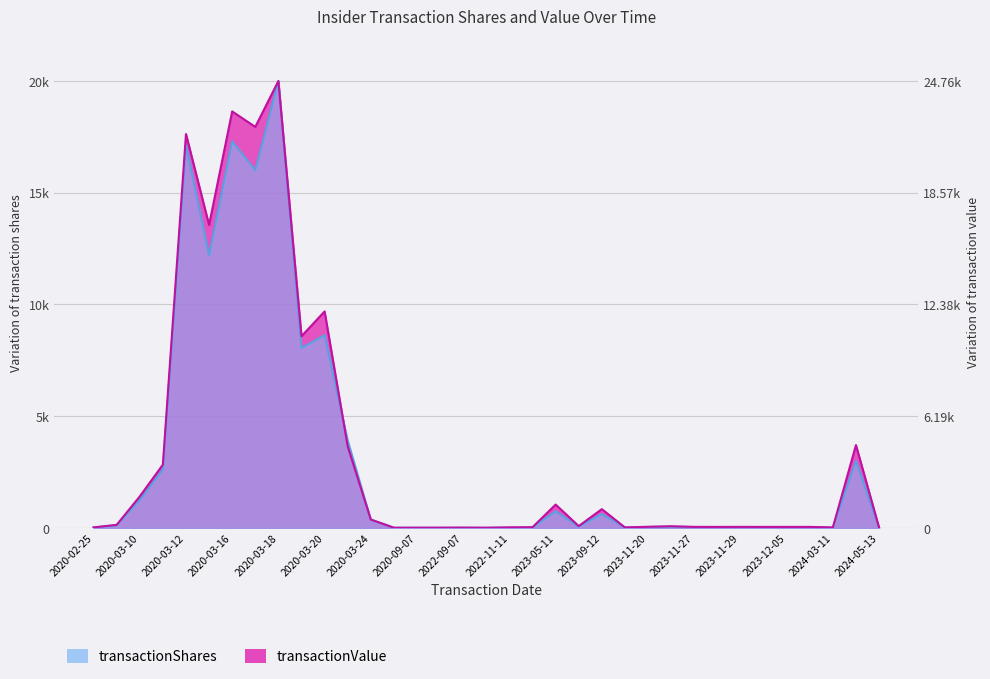

At which category does transactionValue reach its first local valley?

2020-03-13